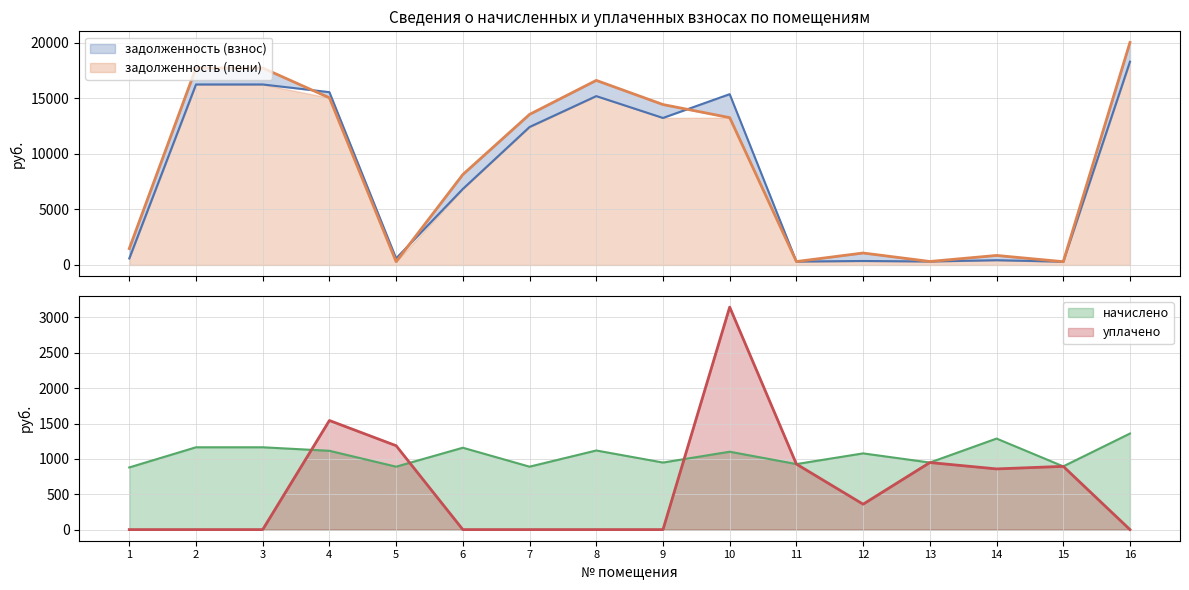

Between 9 and 11, which series saw the biggest shift?

задолженность (пени)